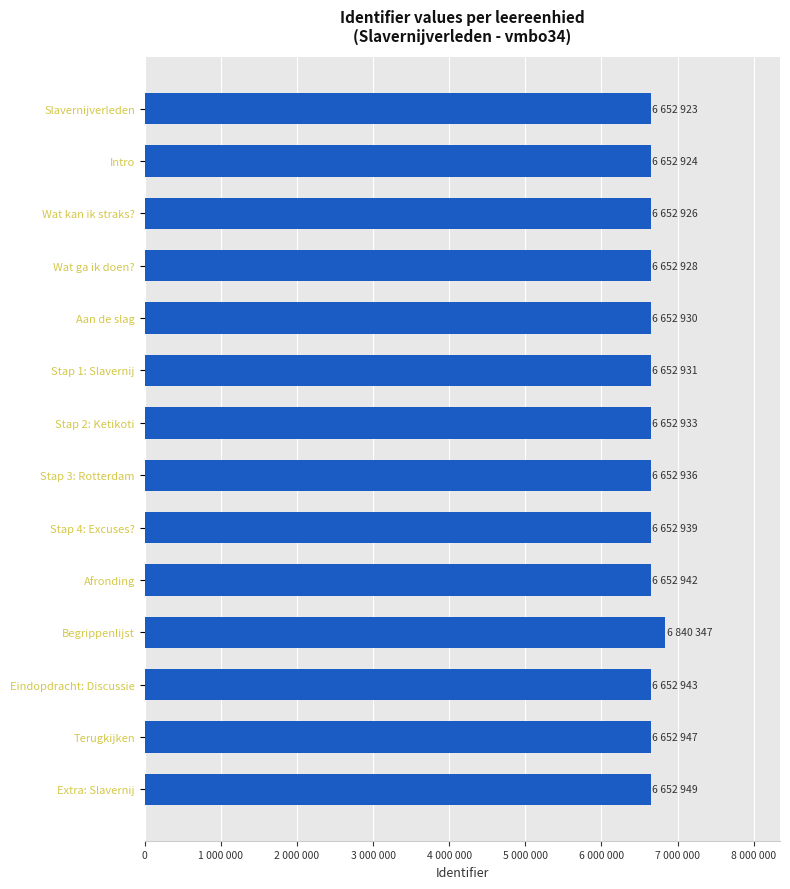

Does the chart contain any negative values?

No